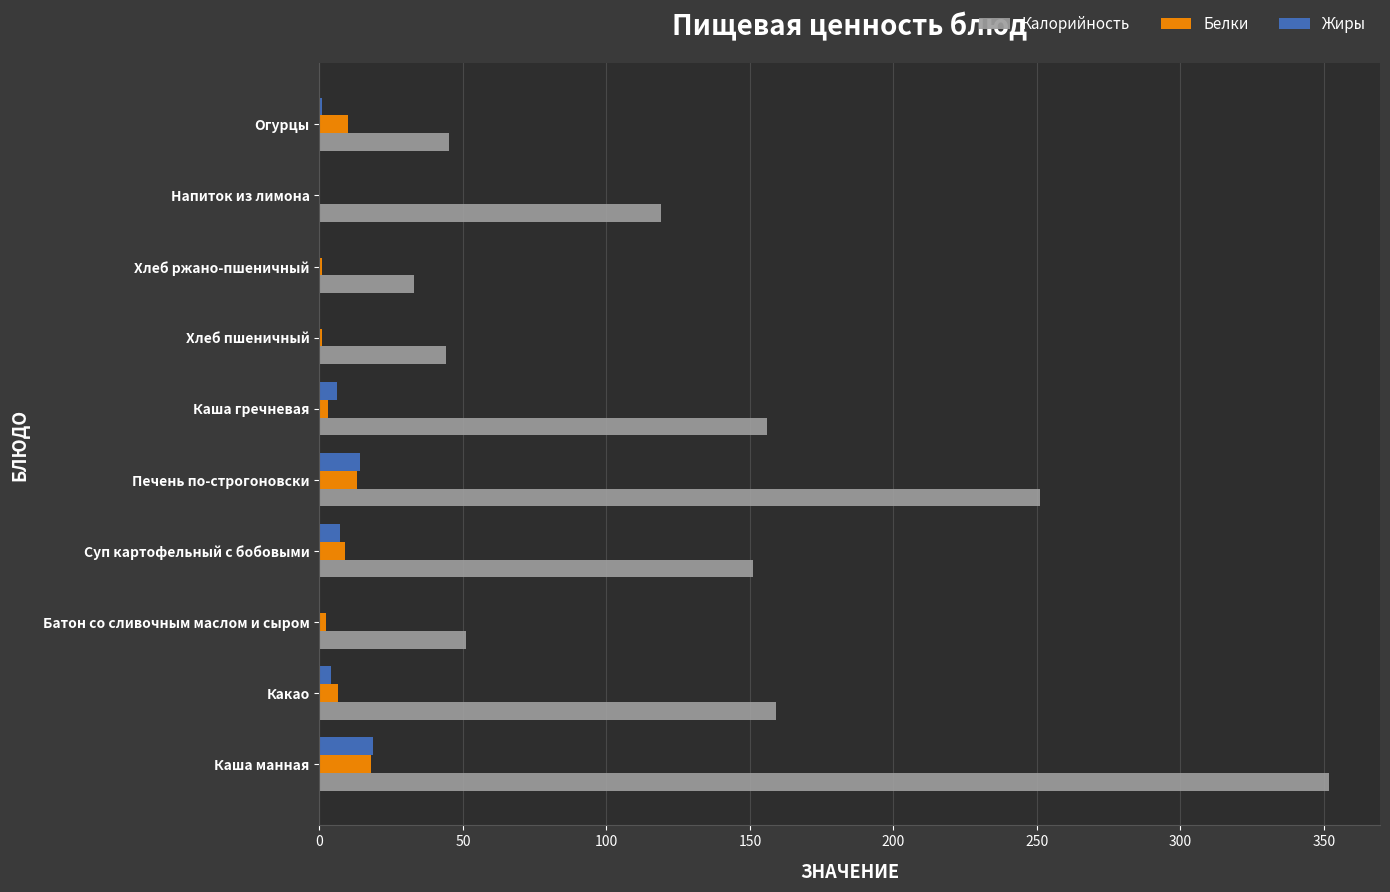

Which series changed the most between Напиток из лимона and Огурцы?

Калорийность